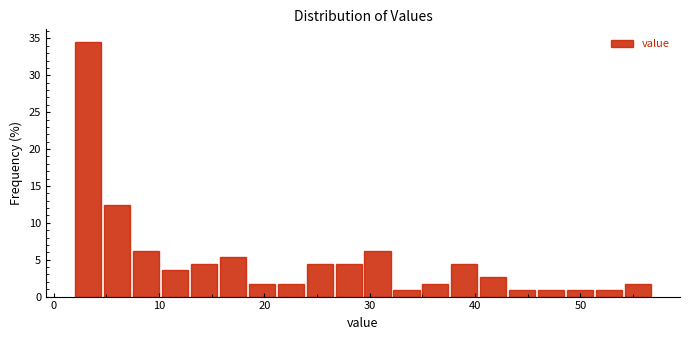

Around what value on the x-axis is the tallest bar? Give the approximate position of its centre, as read against the axis.

3